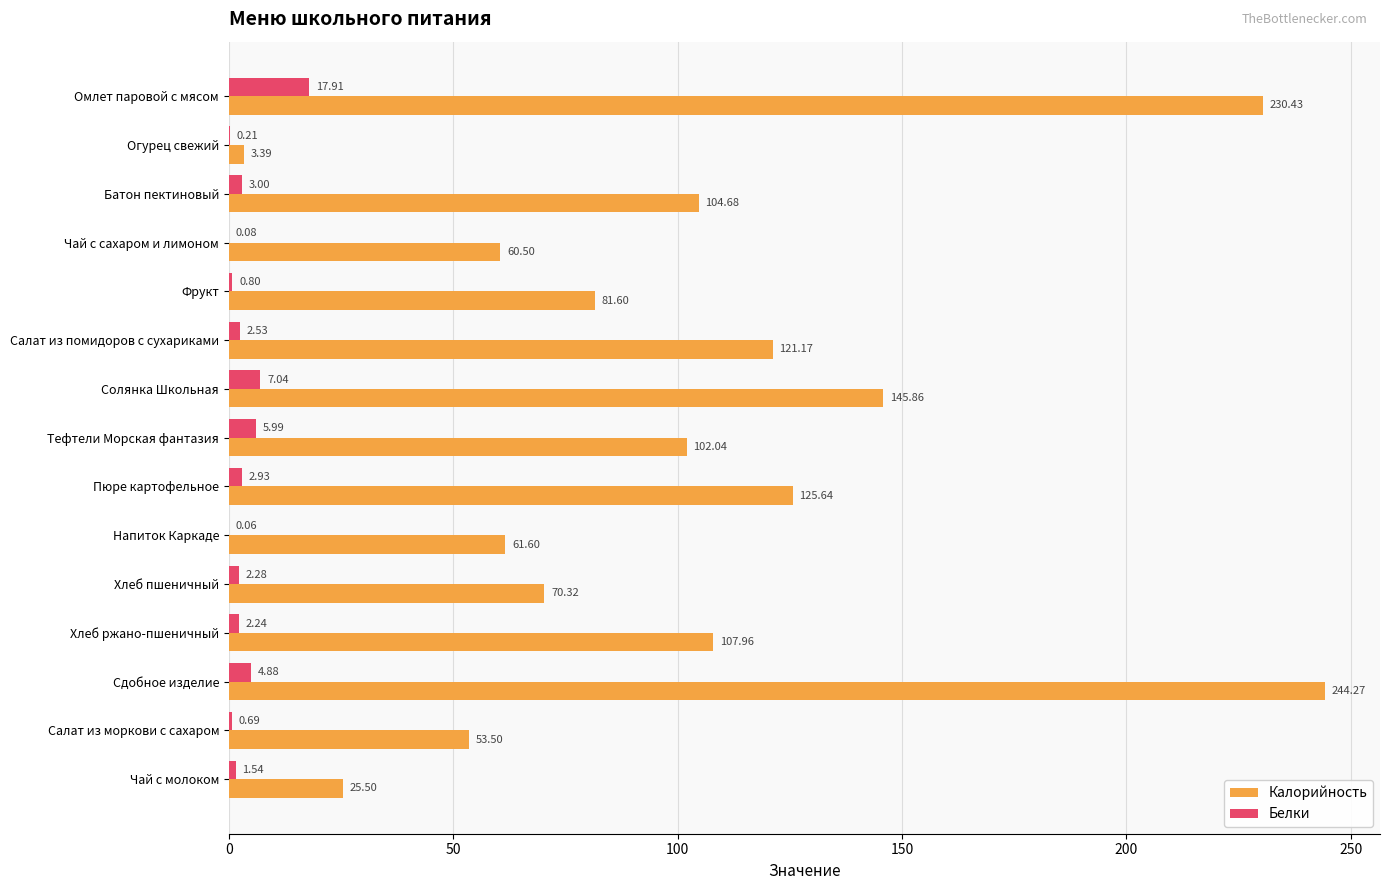

Is the value of Белки at Чай с сахаром и лимоном greater than the value of Калорийность at Омлет паровой с мясом?

No